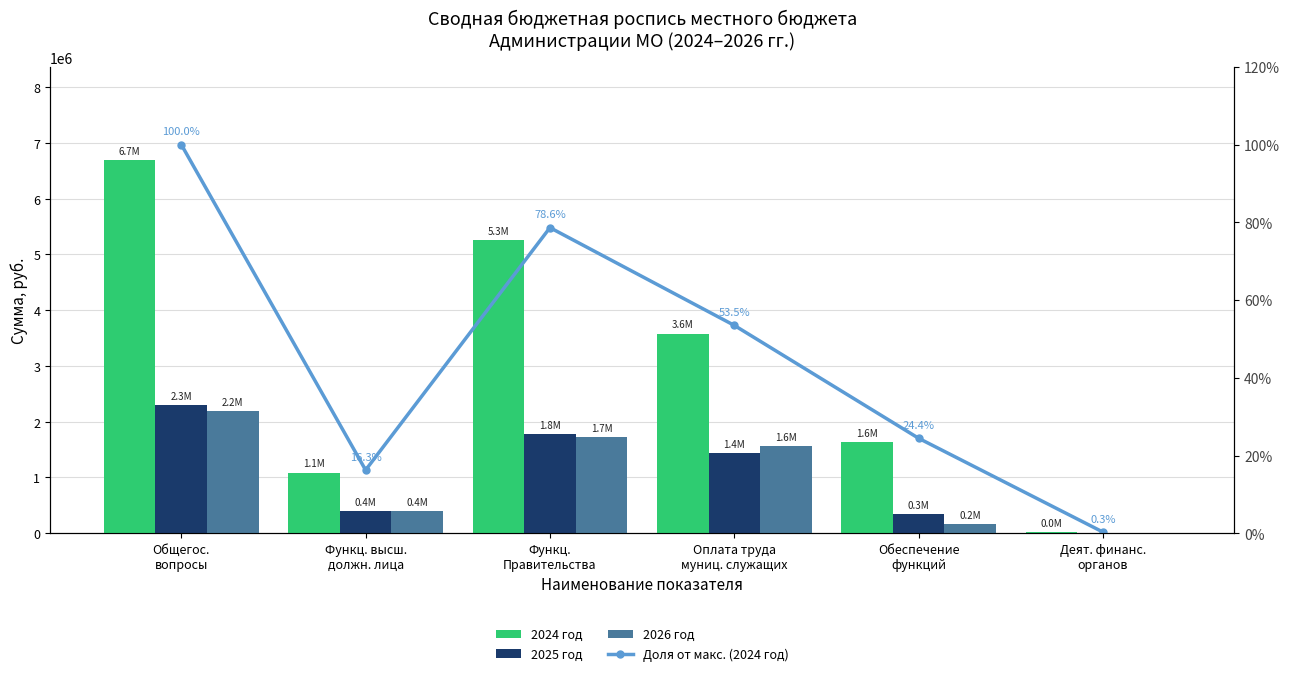

What is the difference between the second highest and second lowest values in the 2026 год series?

1562400.0